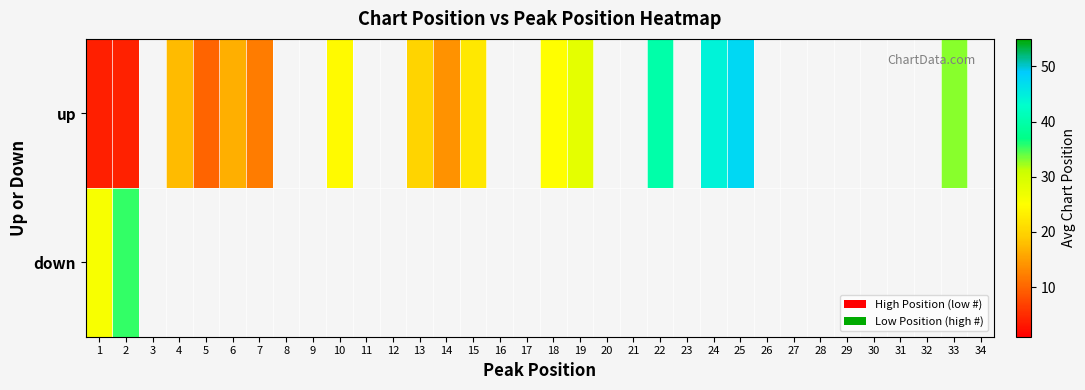

How many series are shown in this chart?

2